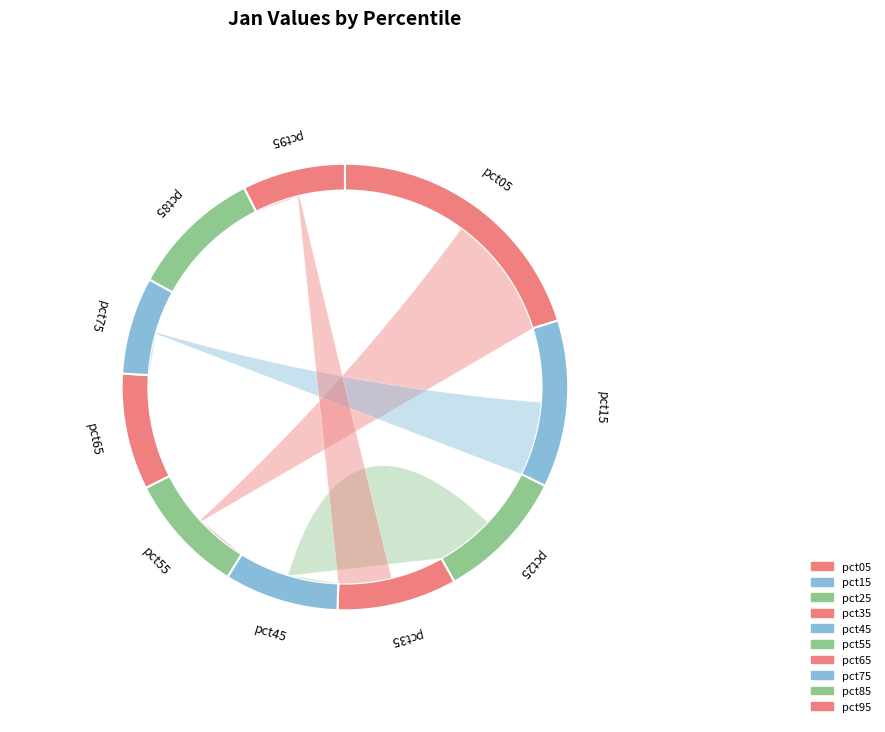

Does any single category account for the majority?

No